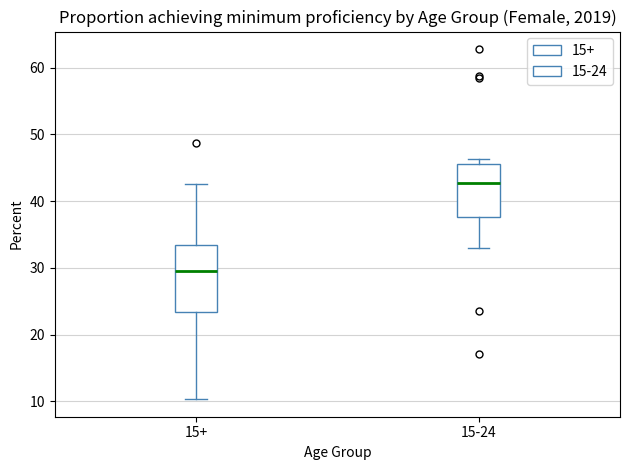

Reading left to right, transcribe this box plot: for each box, give where its median line is, the range the box spans, and where its two whiskers end, as read against the y-axis. The values are not printed on the chart, so give them approximately, as read against the axis.

15+: median 30, box 23 to 33, whiskers 10 to 43
15-24: median 43, box 38 to 46, whiskers 33 to 46 (just above the box's upper edge)